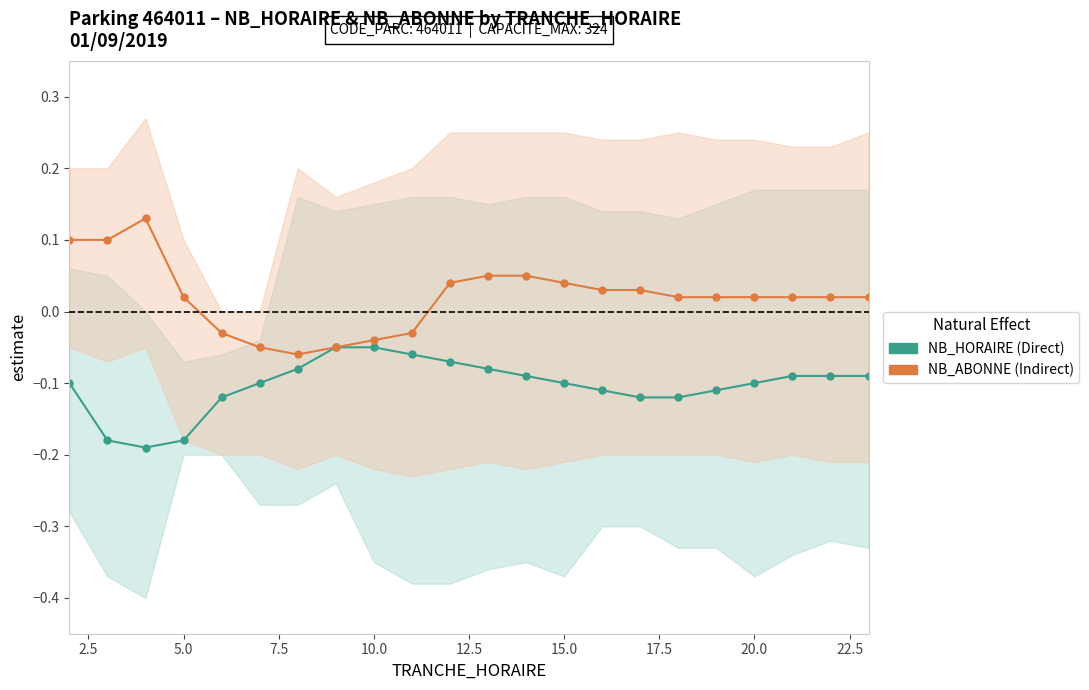

The value of Indirect at 10.0 is -0.0. True or false?

True